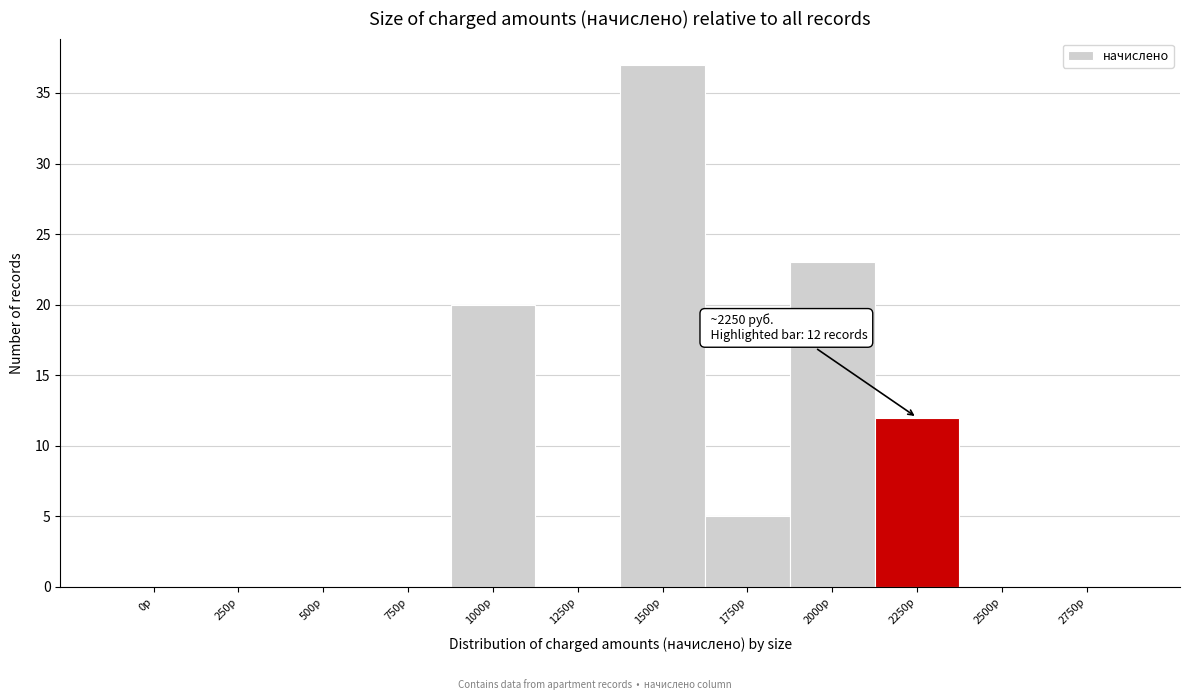

Reading left to right, list all the values displayed in this chart.

0р=0	250р=0	500р=0	750р=0	1000р=20	1250р=0	1500р=37	1750р=5	2000р=23	2250р=12	2500р=0	2750р=0